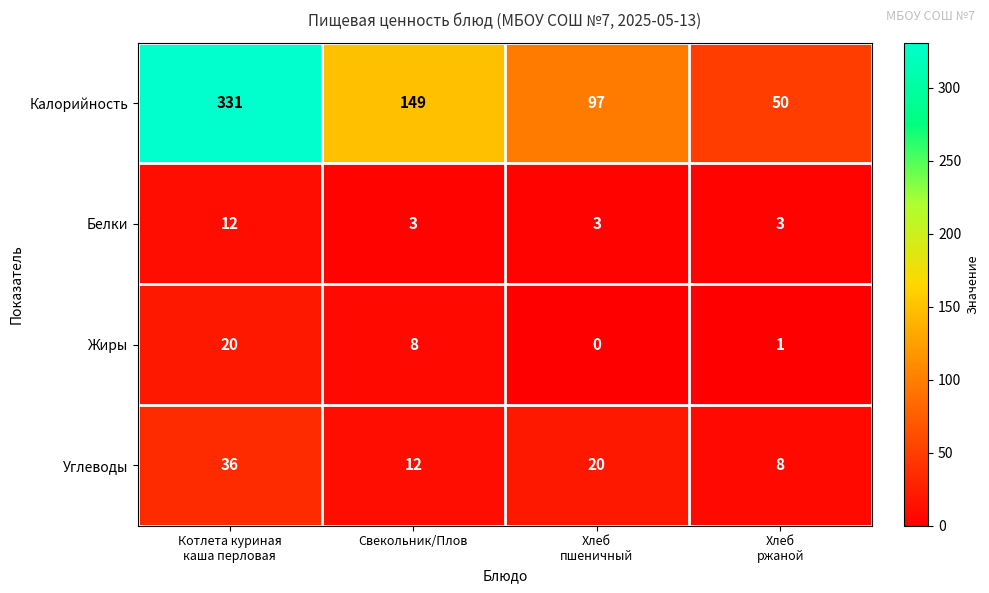

Reading left to right, what are all the values shown in this chart?

Калорийность: 331	149	97	50
Белки: 12	3	3	3
Жиры: 20	8	0	1
Углеводы: 36	12	20	8